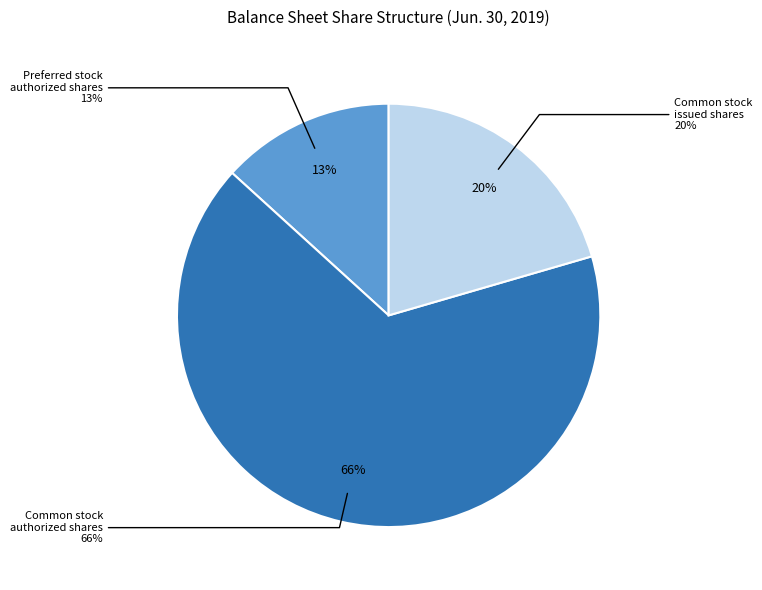

Count the number of slices in the pie.

3